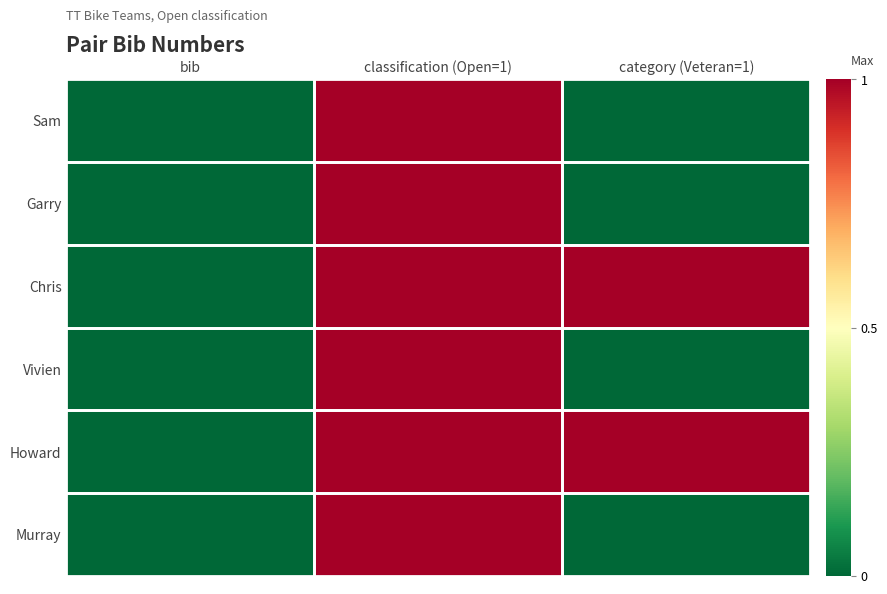

Count the number of categories in the chart.

3